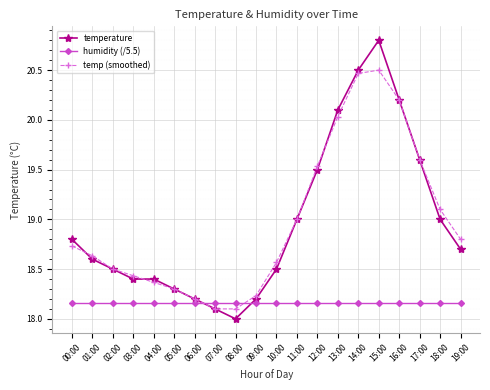

Which series has the largest range (max minus min)?

temperature